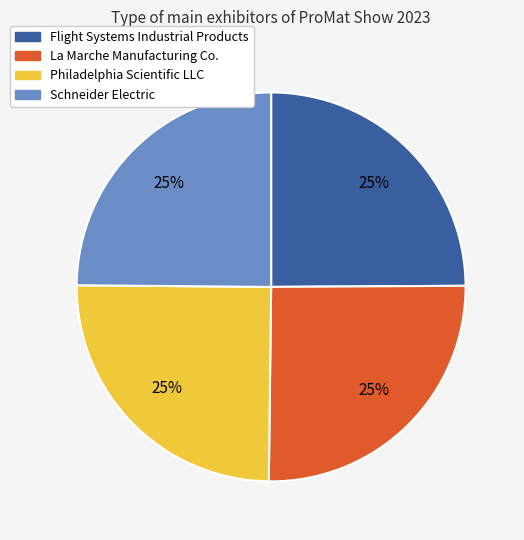

The Philadelphia Scientific LLC slice represents 38% of the pie. True or false?

False